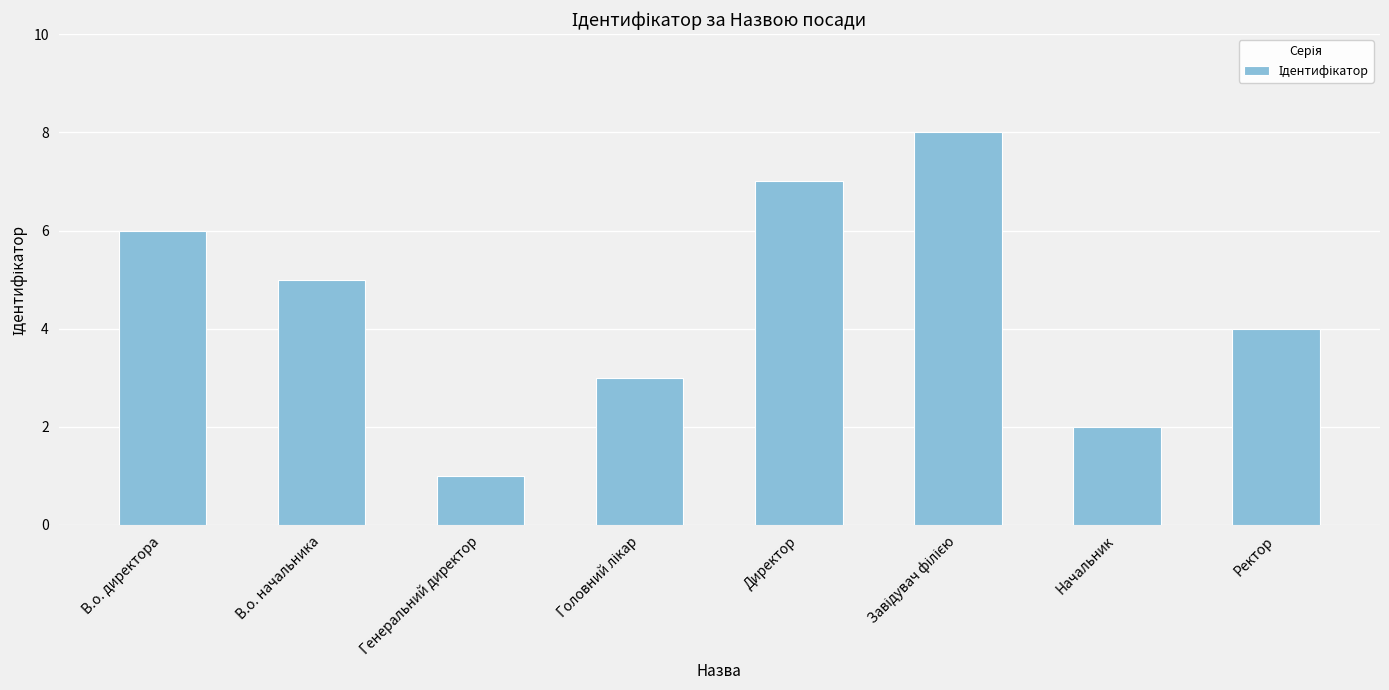

How many series are shown in this chart?

1